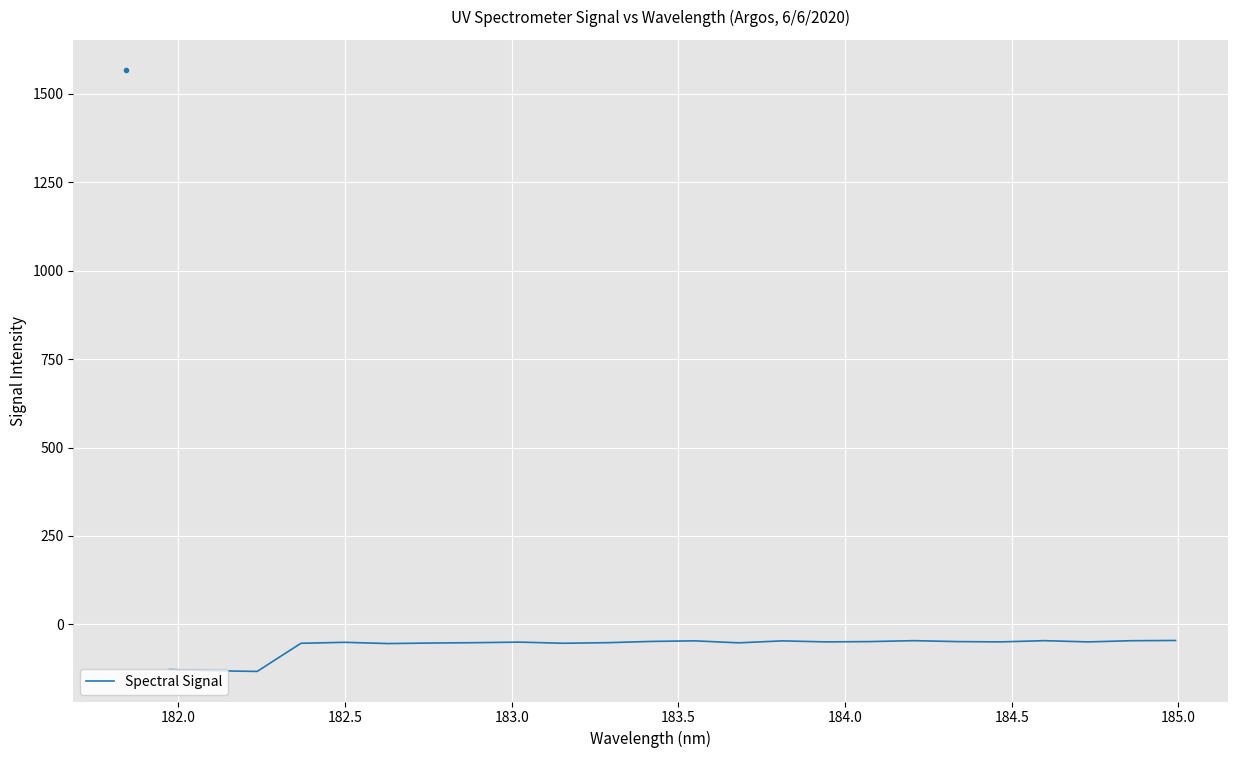

What is the difference between the maximum and minimum values?

87.5